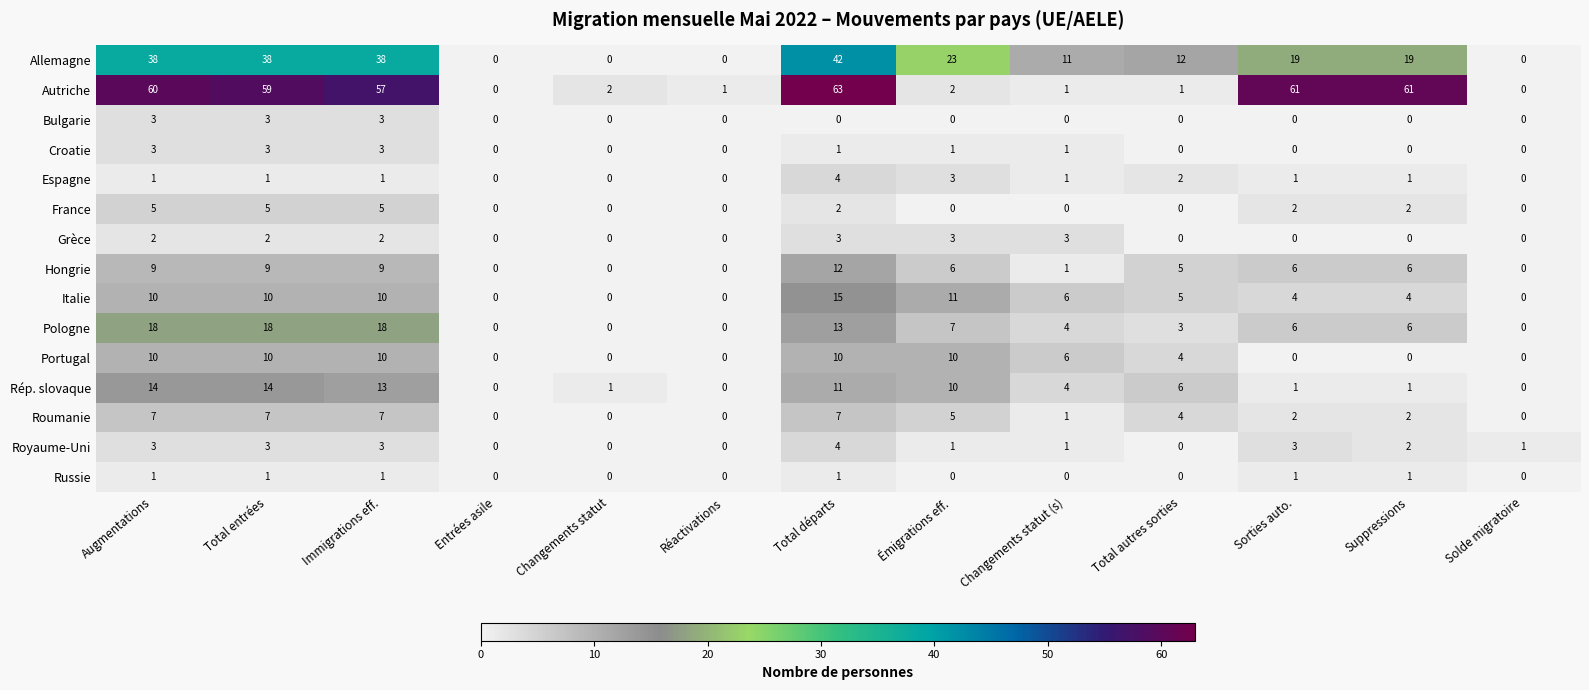

At which label does Hongrie reach its peak?

Total départs